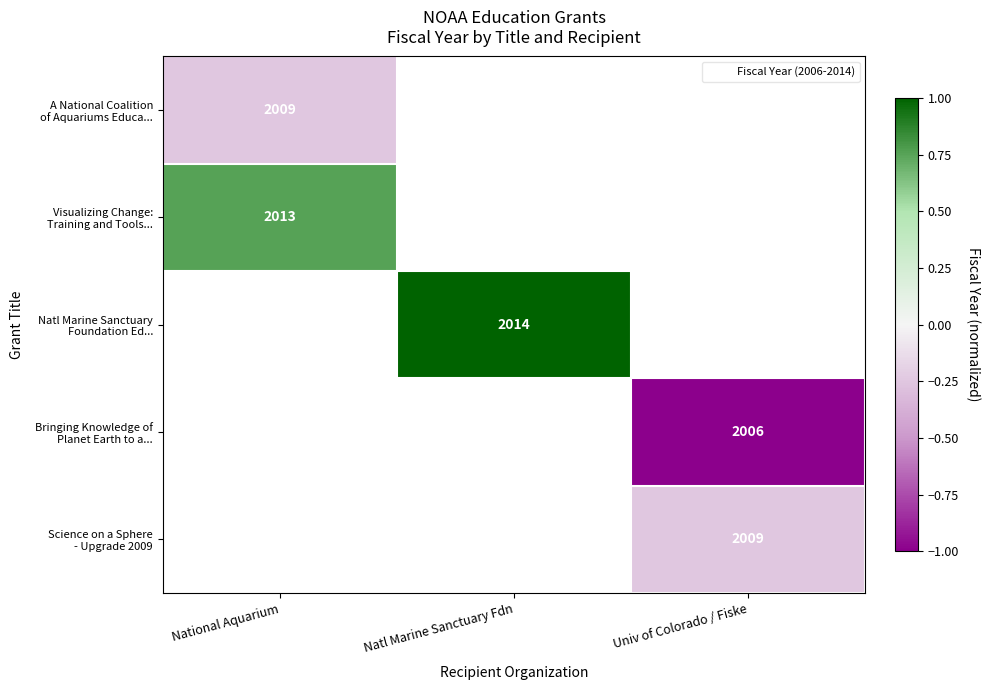

List the labels in order of Natl Marine Sanctuary Foundation Ed... value, largest first.

National Aquarium, Natl Marine Sanctuary Fdn, Univ of Colorado / Fiske